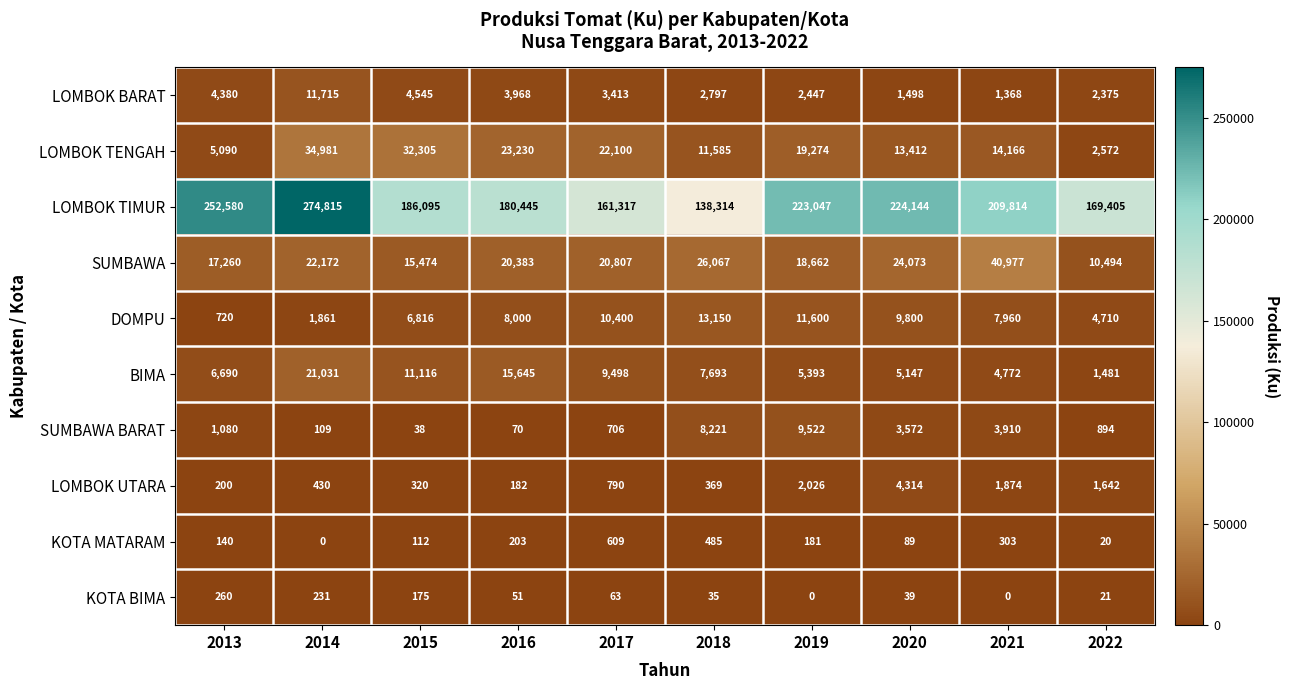

True or false: SUMBAWA has a value of 10494 at 2022.

True